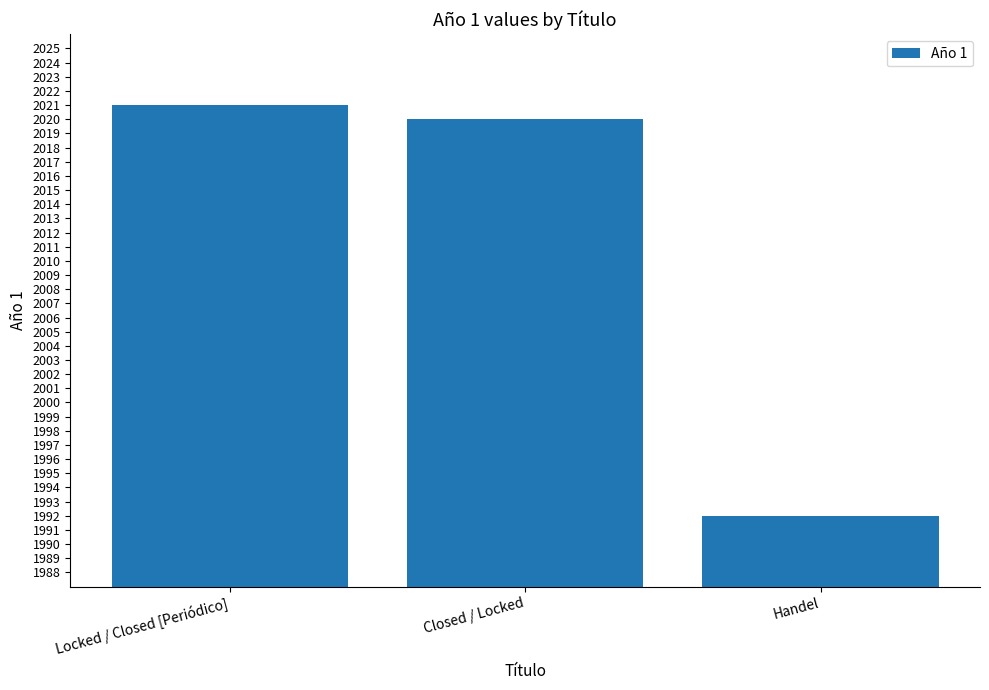

What is the difference between the maximum and minimum values?

29